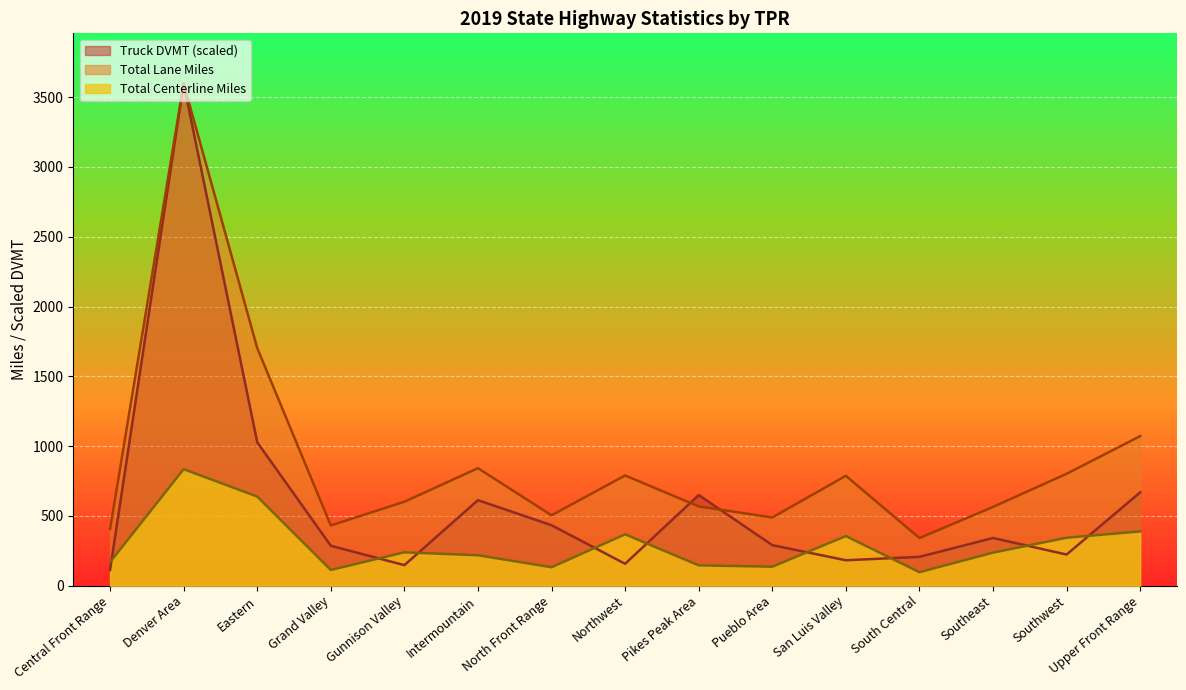

Which series ends up on top after the final intersection of Total Centerline Miles and Truck DVMT?

Truck DVMT